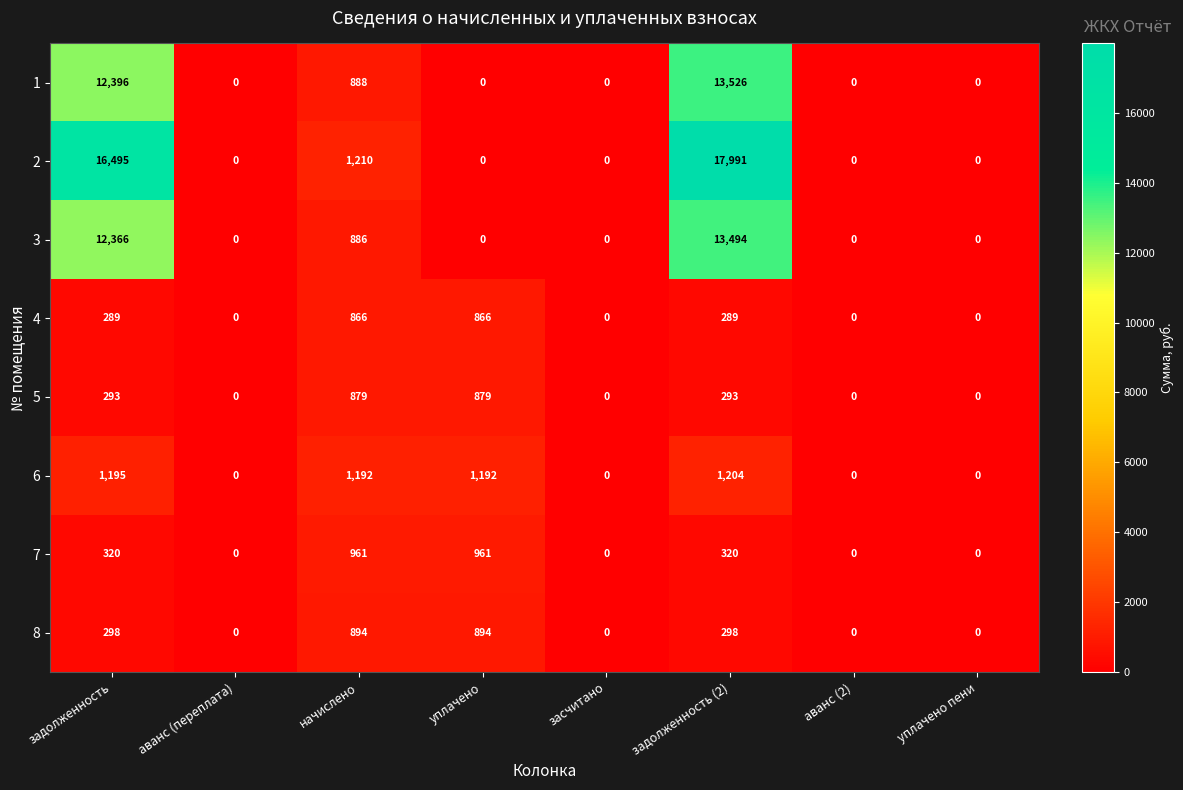

The value of 2 at аванс (переплата) is 12239. True or false?

False